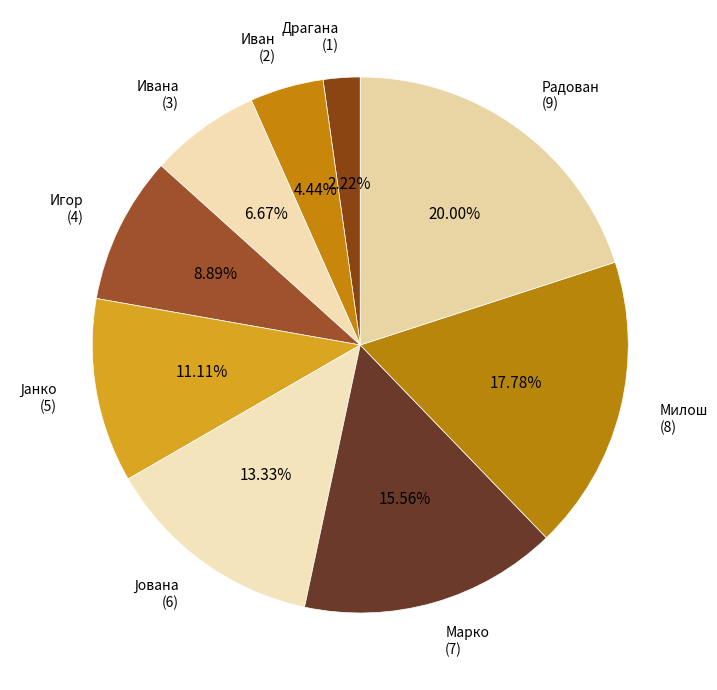

Count the number of slices in the pie.

9